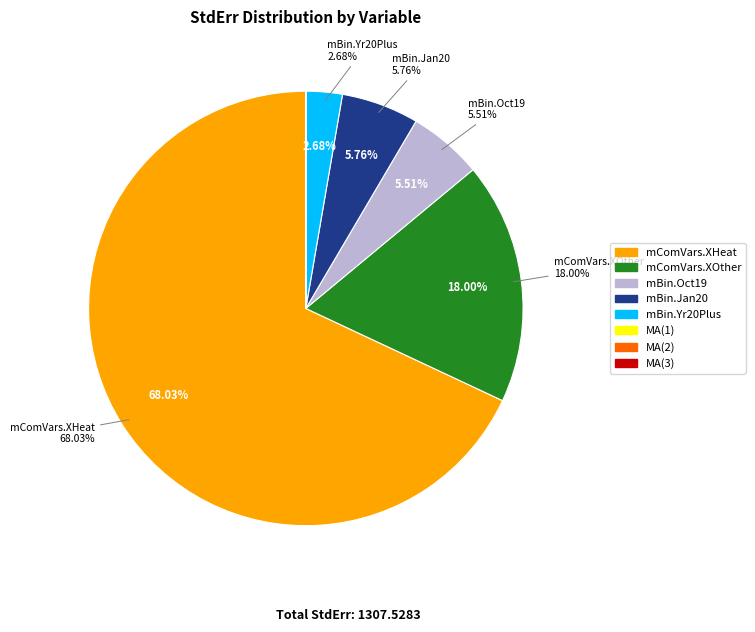

Does any single category account for the majority?

Yes